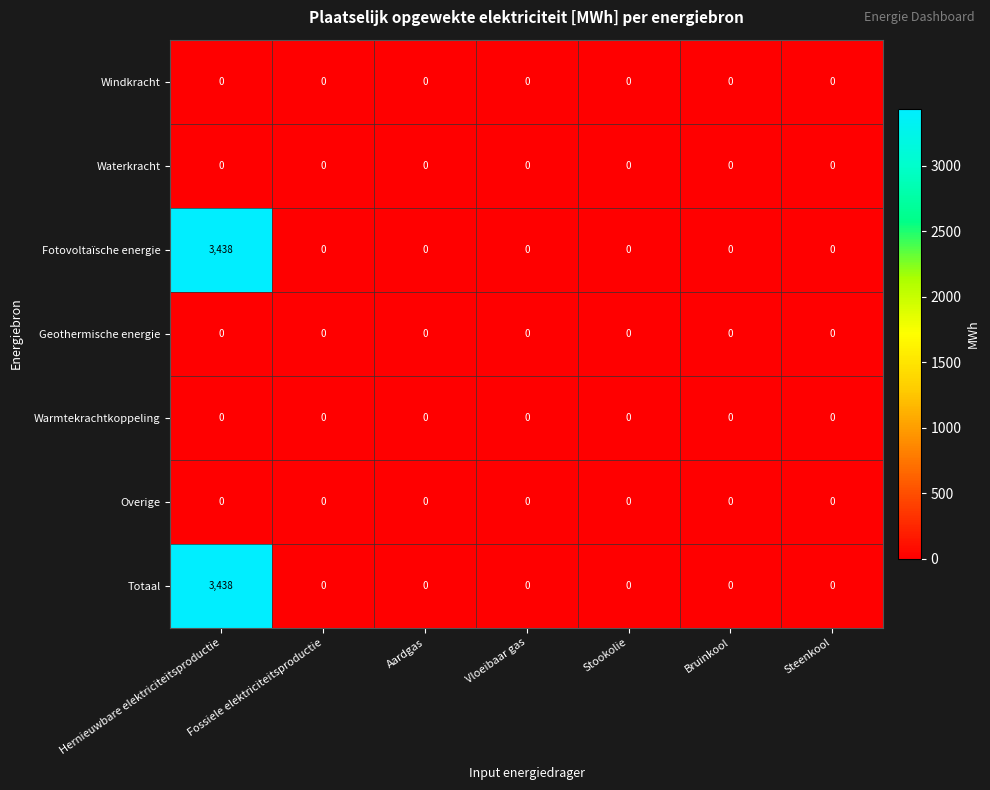

What is the greatest value displayed?

3438